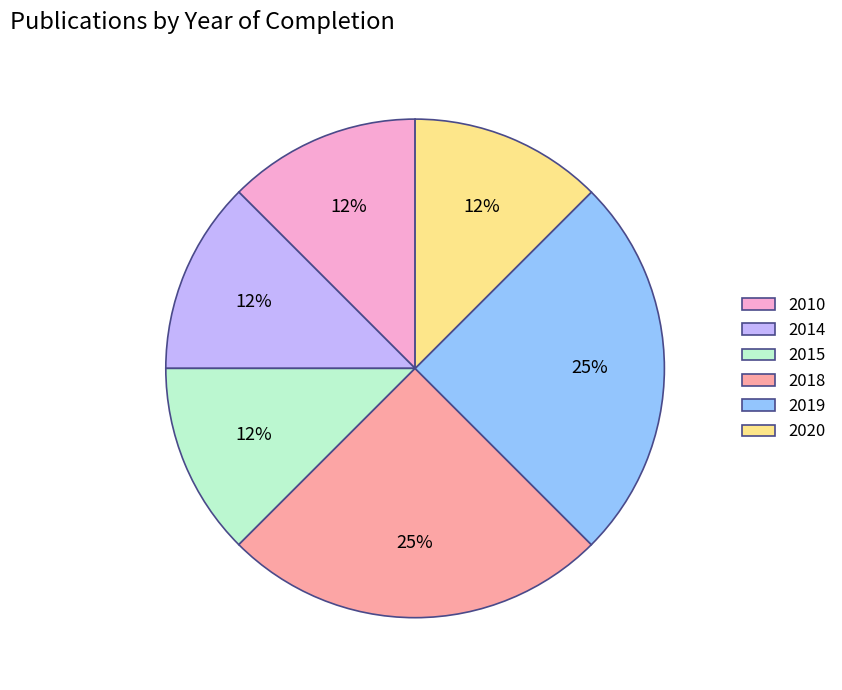

To the nearest percent, what is the average slice percentage?

17%